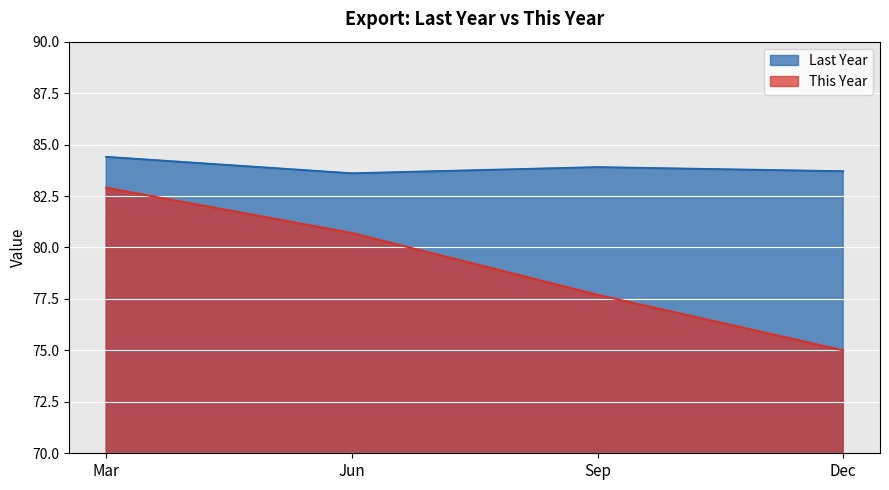

Where is Last Year nearest to the value 84?

Sep